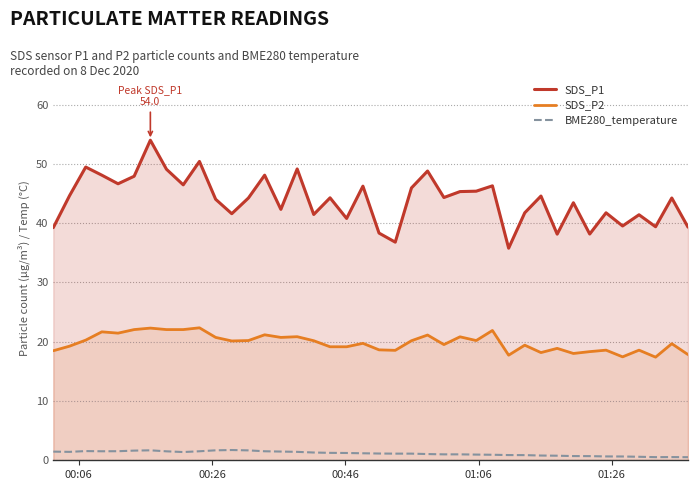

What is the average value of the BME280_temperature series?

1.2